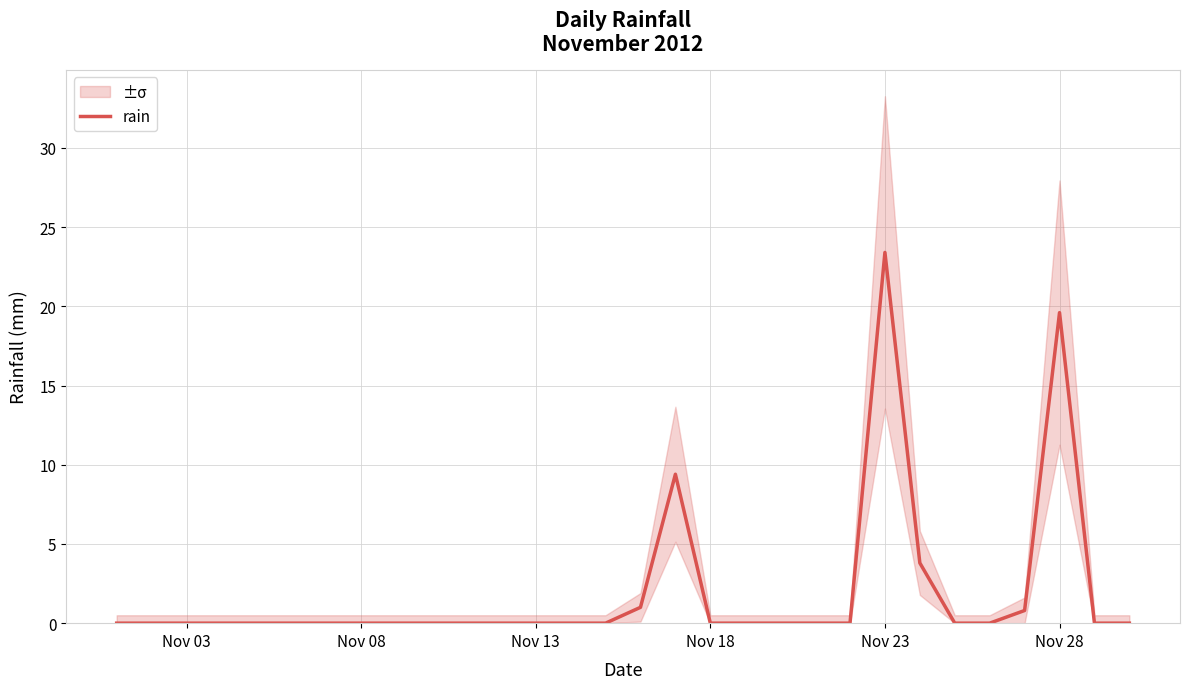

What is the maximum value for rain?

23.4